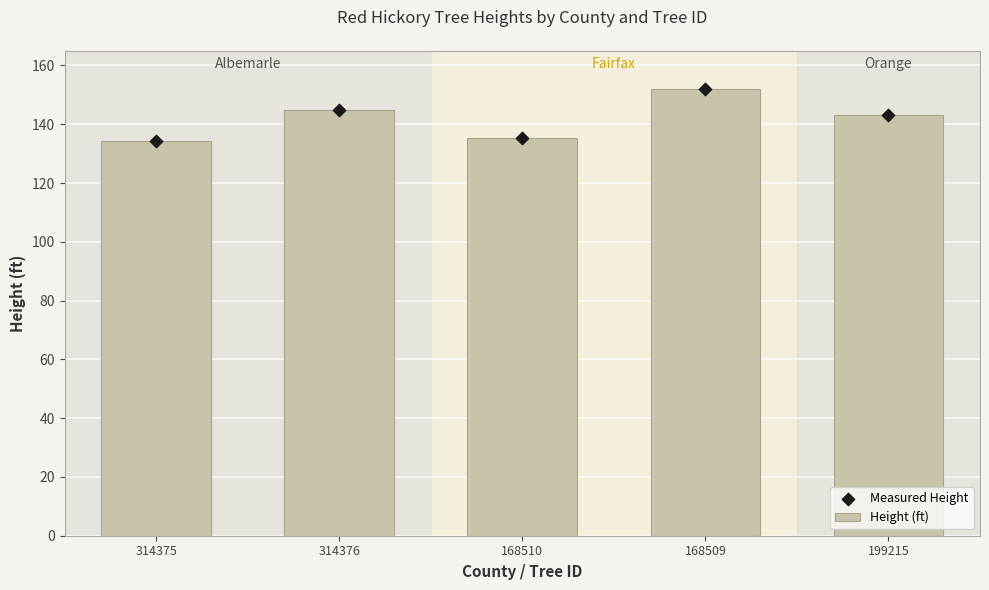

Which series reaches the maximum Y coordinate?

Height (ft)